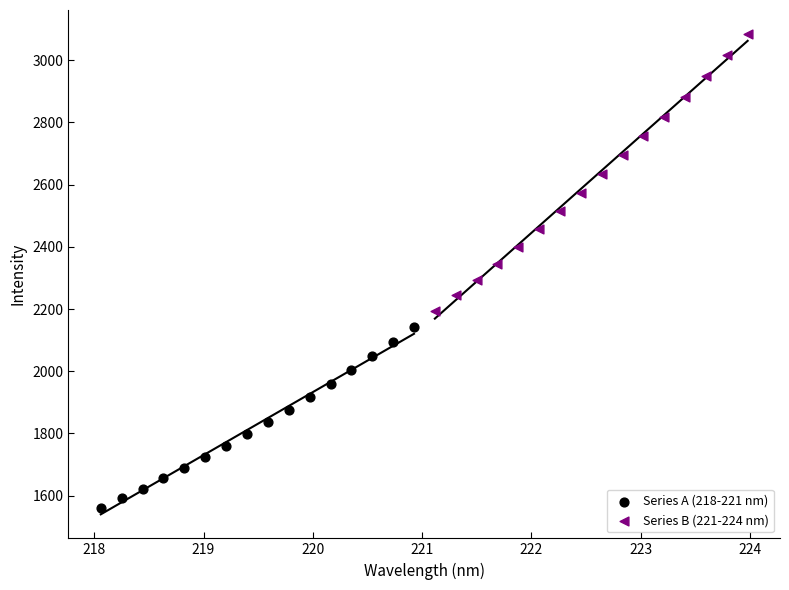

Which series has the largest Y range (max minus min)?

Series B (221-224 nm)